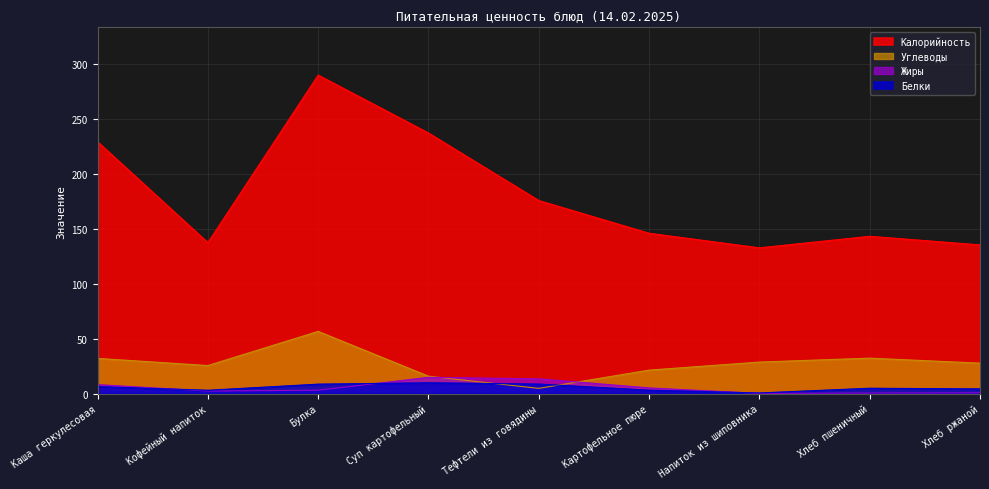

What is the average value of the Белки series?

5.6